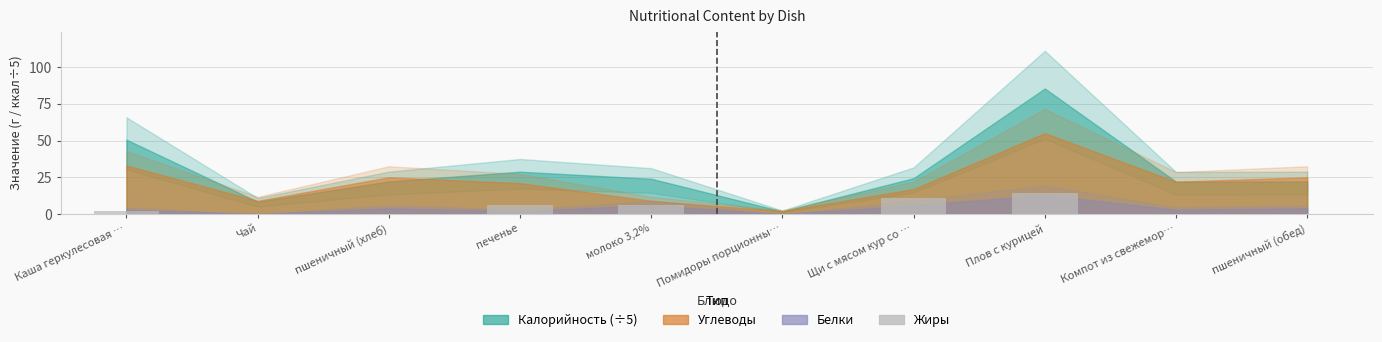

Which has a higher value, Компот из свежемор… or печенье?

печенье